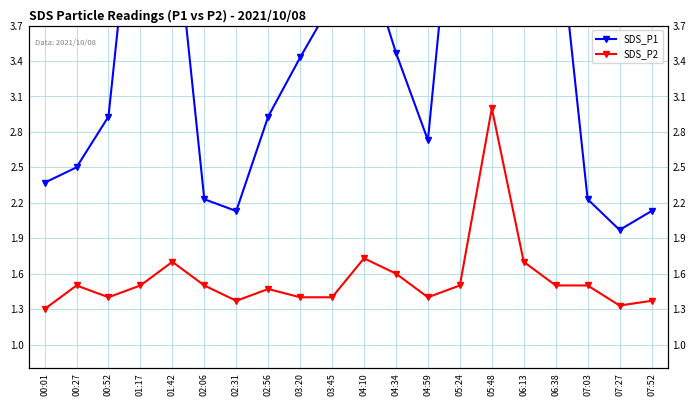

What is the value of the SDS_P1 point at the 11th from the left?

4.3